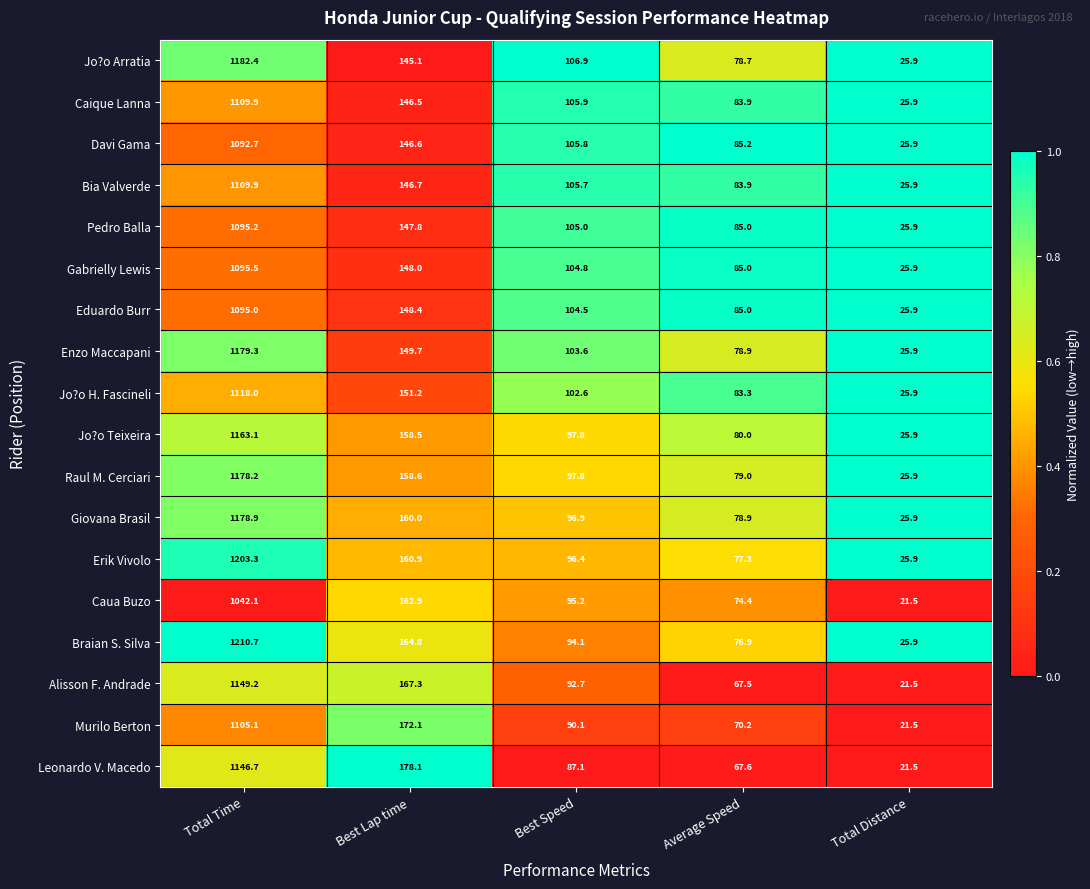

Is the value of Jo?o Arratia at Best Lap time greater than the value of Jo?o H. Fascineli at Total Time?

No